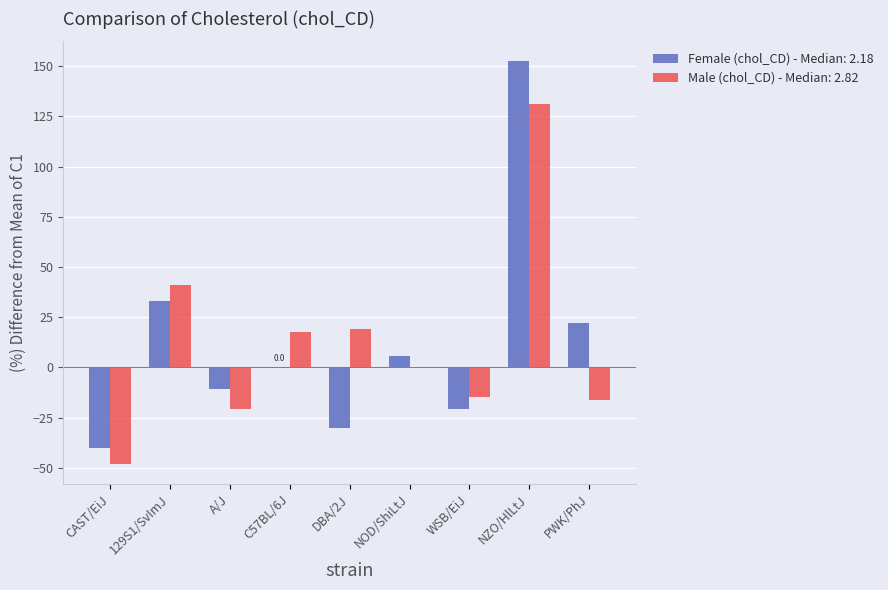

Reading left to right, extract all data points from this chart.

Female (chol_CD) - Median: 2.18: CAST/EiJ=-40.4	129S1/SvImJ=33.0	A/J=-11.0	C57BL/6J=0.0	DBA/2J=-30.3	NOD/ShiLtJ=5.5	WSB/EiJ=-20.5	NZO/HlLtJ=152.3	PWK/PhJ=22.0
Male (chol_CD) - Median: 2.82: CAST/EiJ=-48.0	129S1/SvImJ=41.1	A/J=-20.6	C57BL/6J=17.7	DBA/2J=19.1	NOD/ShiLtJ=0.0	WSB/EiJ=-14.9	NZO/HlLtJ=131.2	PWK/PhJ=-16.3